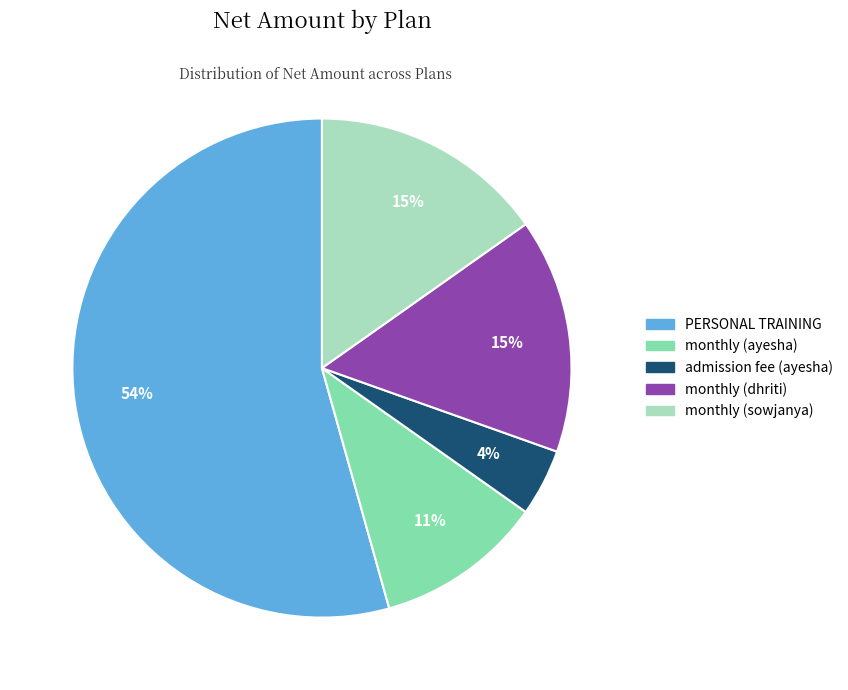

Which slice is the largest?

PERSONAL TRAINING